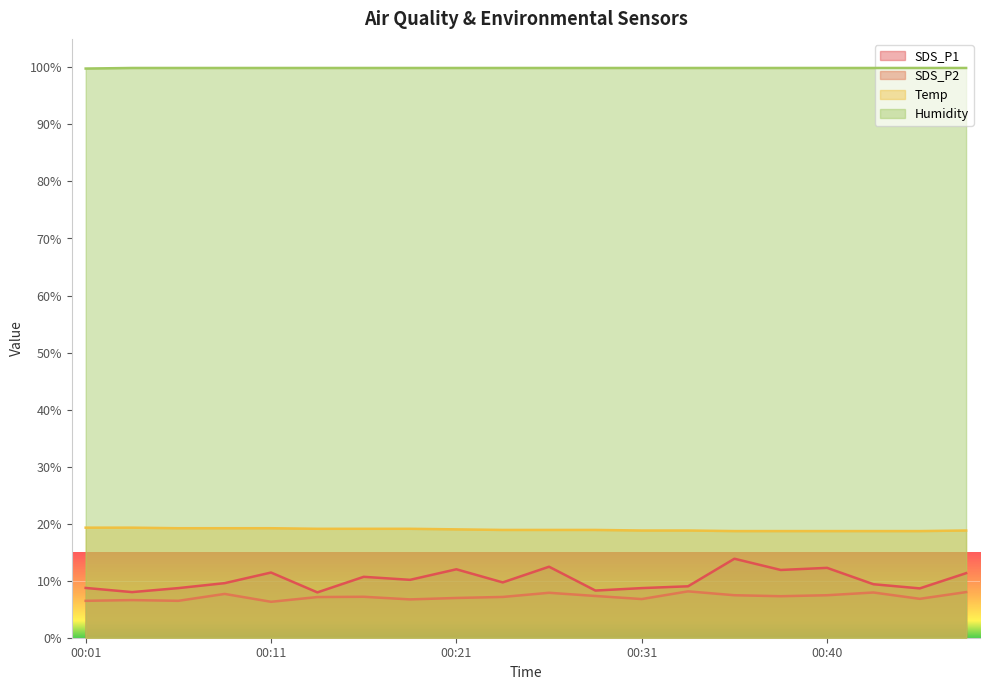

What is the difference between the maximum and minimum values in the Temp series?

0.6